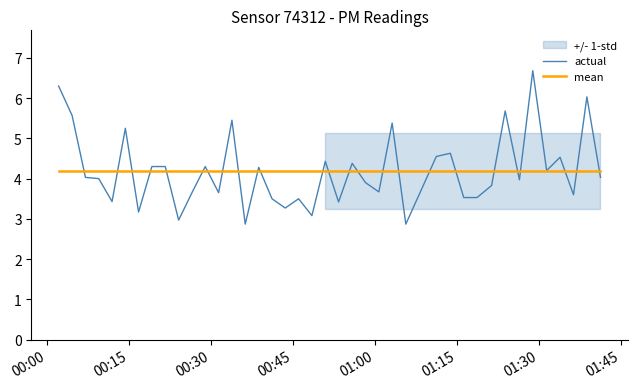

What is the highest value of the mean series?

4.2